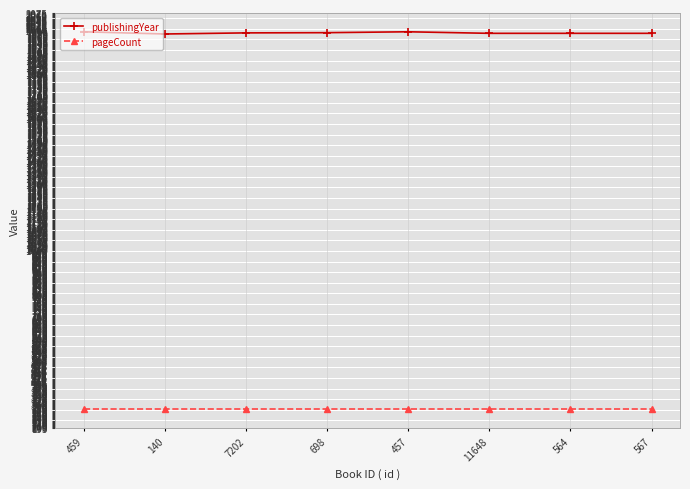

True or false: pageCount and publishingYear intersect in this chart.

False